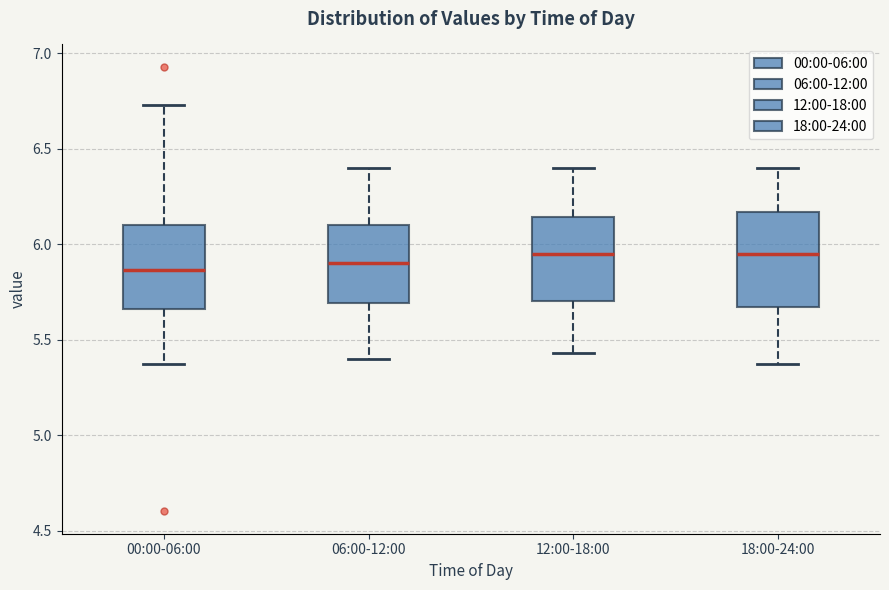

Comparing the boxes themselves (not the whiskers), which one is the tallest?

18:00-24:00